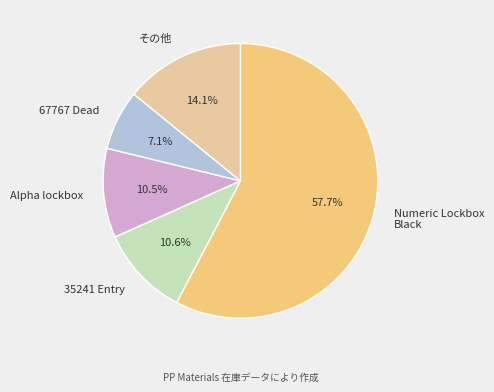

What is the total percentage of Alpha lockbox and 67767 Dead?

17.6%